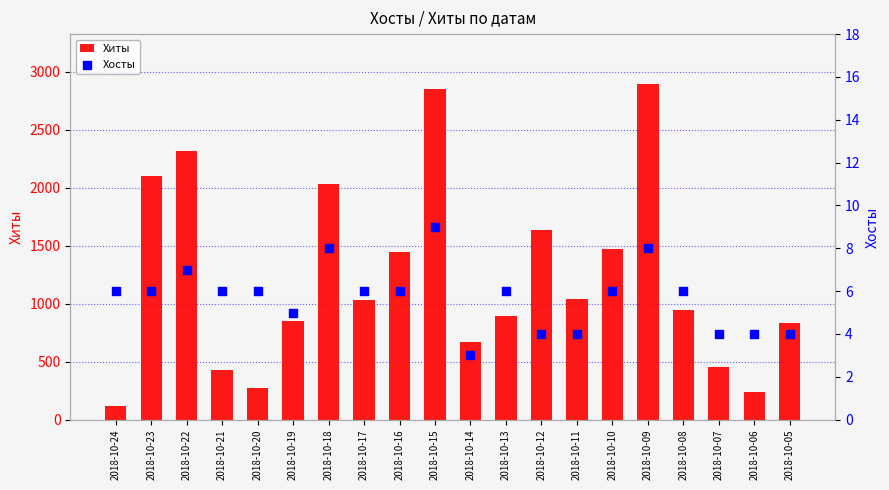

Which series contains the highest Y value?

Хиты